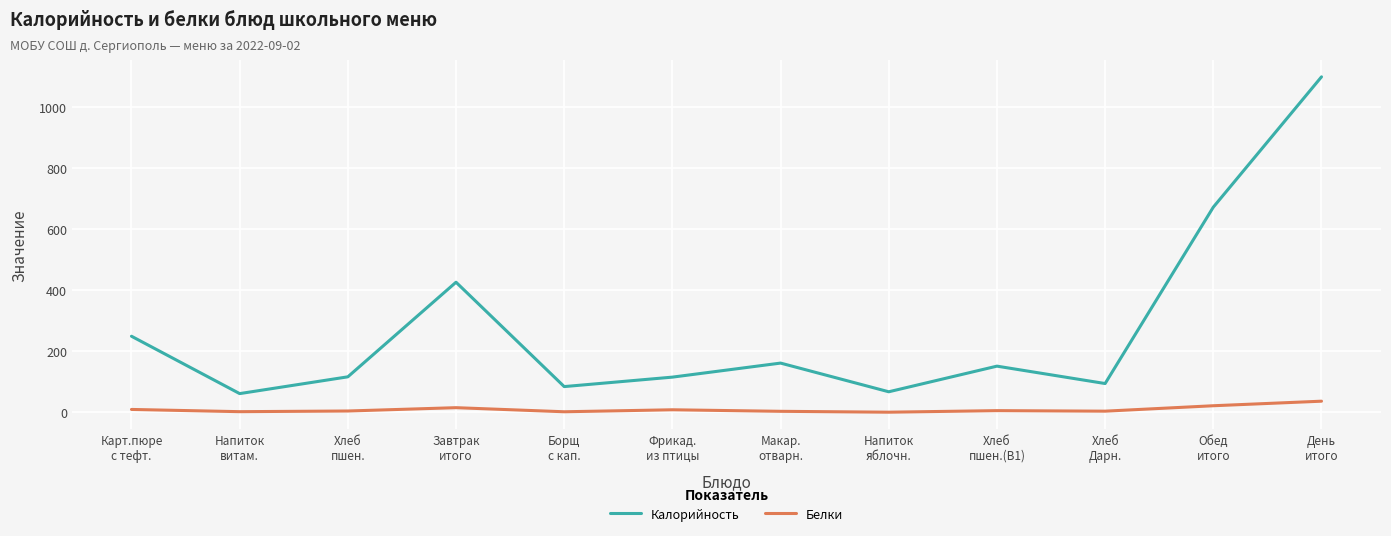

Which series has the widest spread of values?

Калорийность